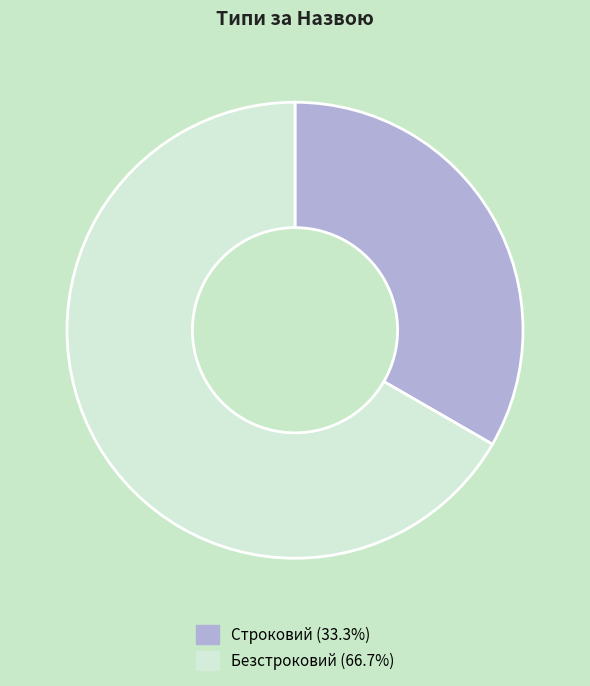

Which slice is the smallest?

Строковий